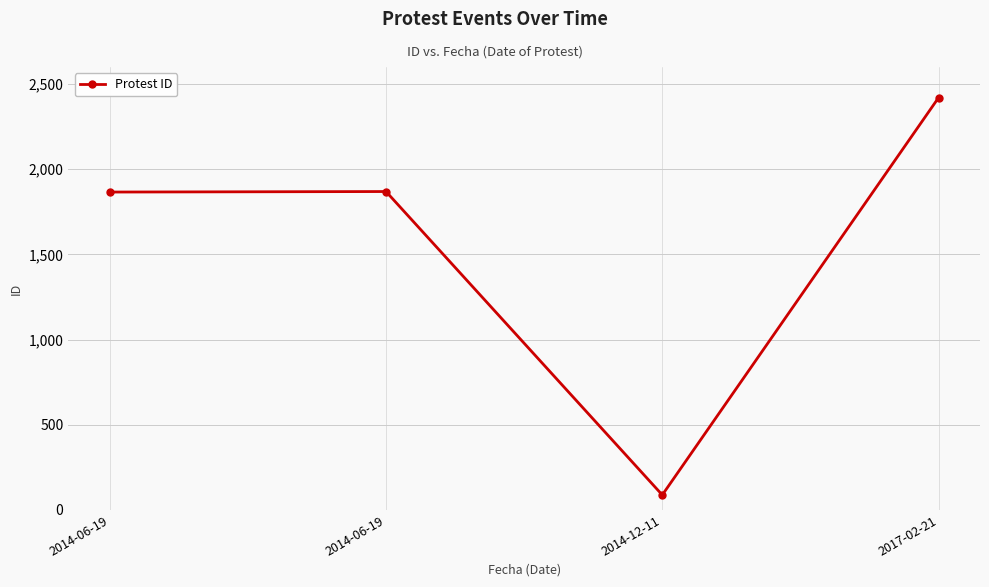

True or false: the data shows 1869 at 2014-06-19.

True